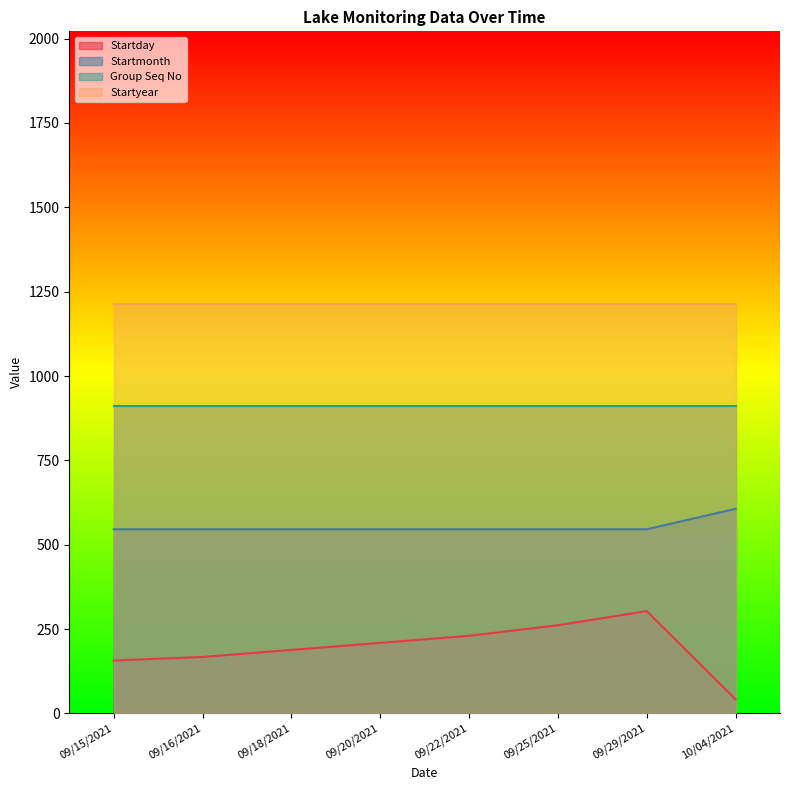

What is the average value of the Startmonth series?

553.4